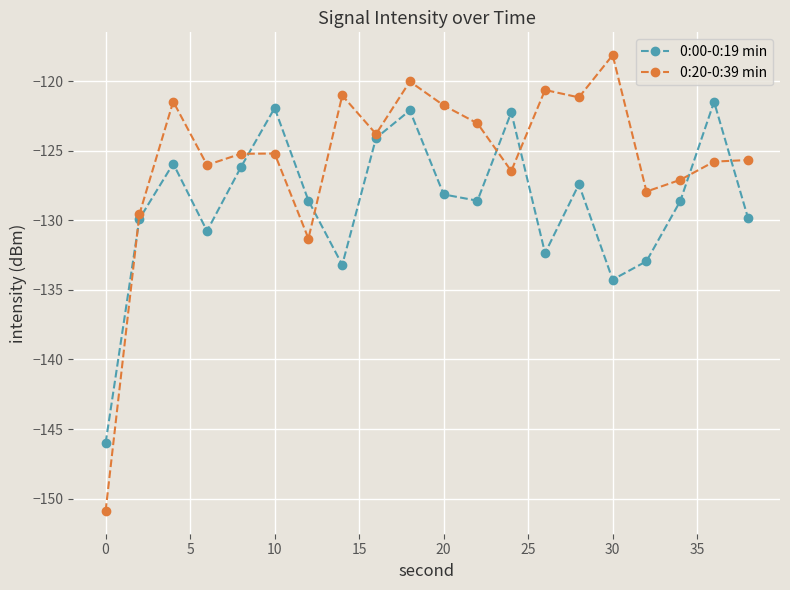

True or false: 0:20-0:39 min has more than 1 points higher than both neighbors.

True